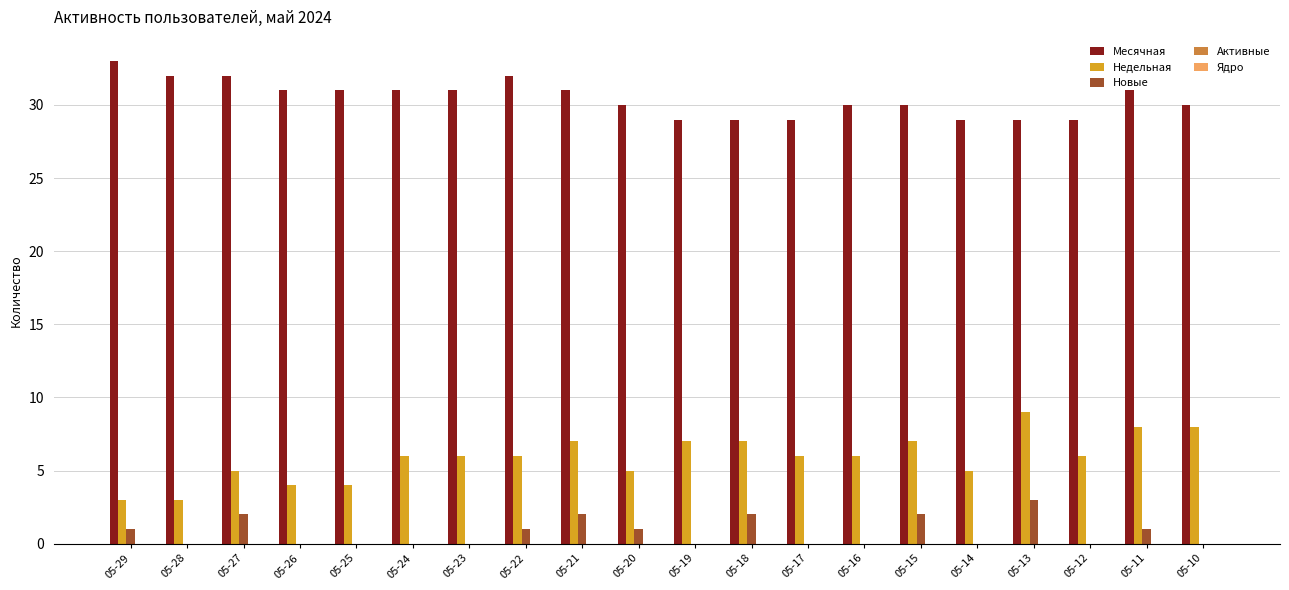

True or false: Месячная has a value of 31 at 05-24.

True